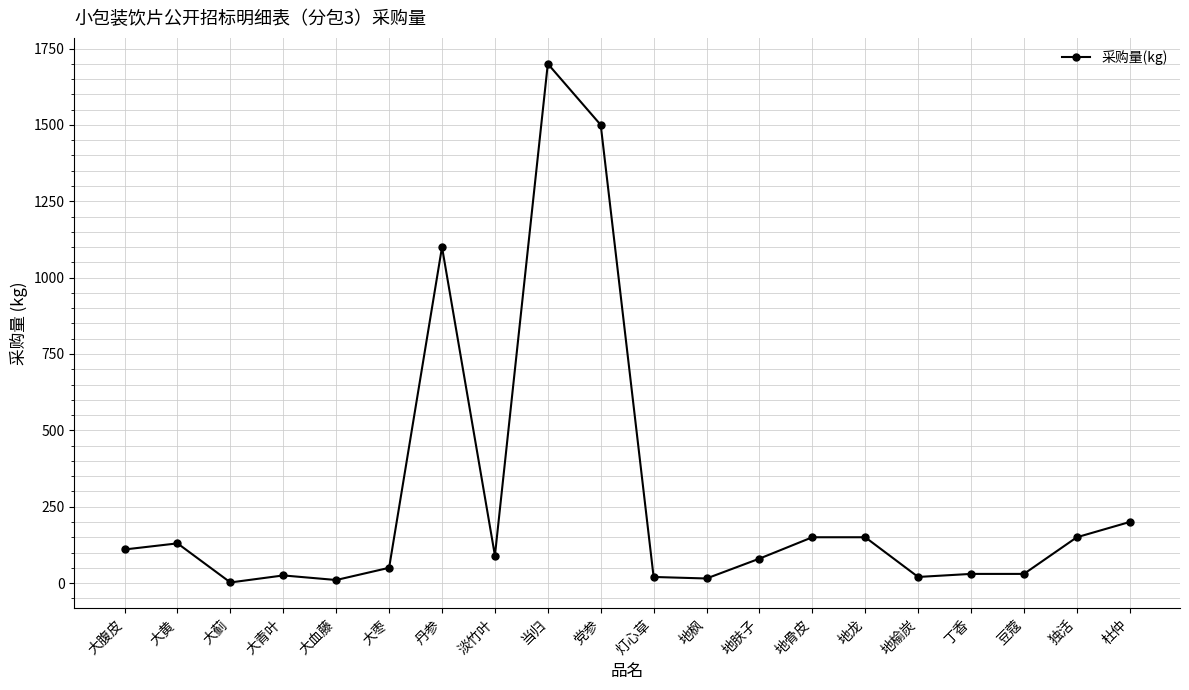

What is the change in value from 地肤子 to 地骨皮?

+70